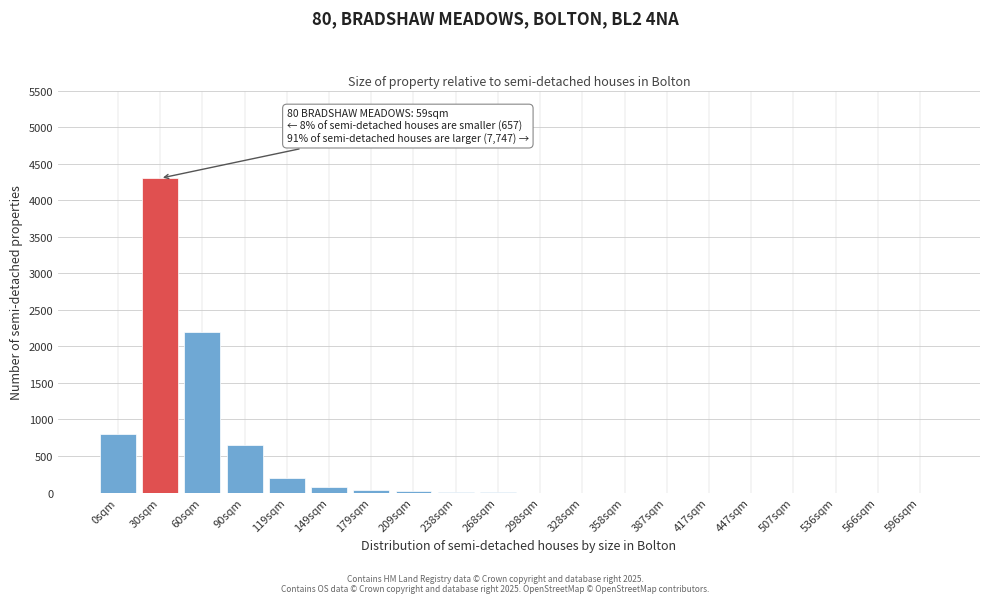

What is the maximum value shown in the chart?

4300